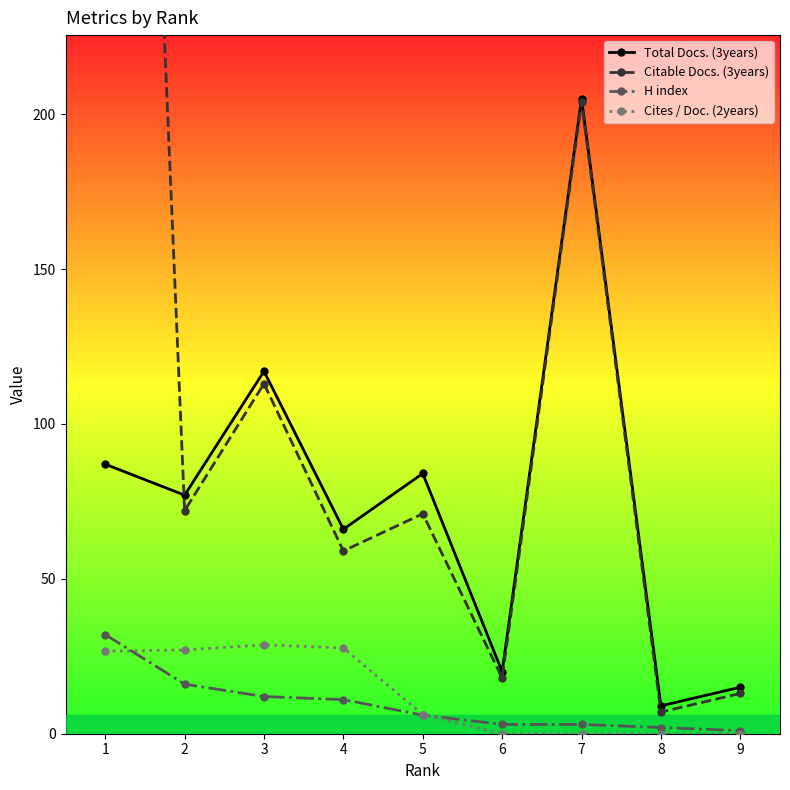

Which series has the largest range (max minus min)?

Citable Docs. (3years)